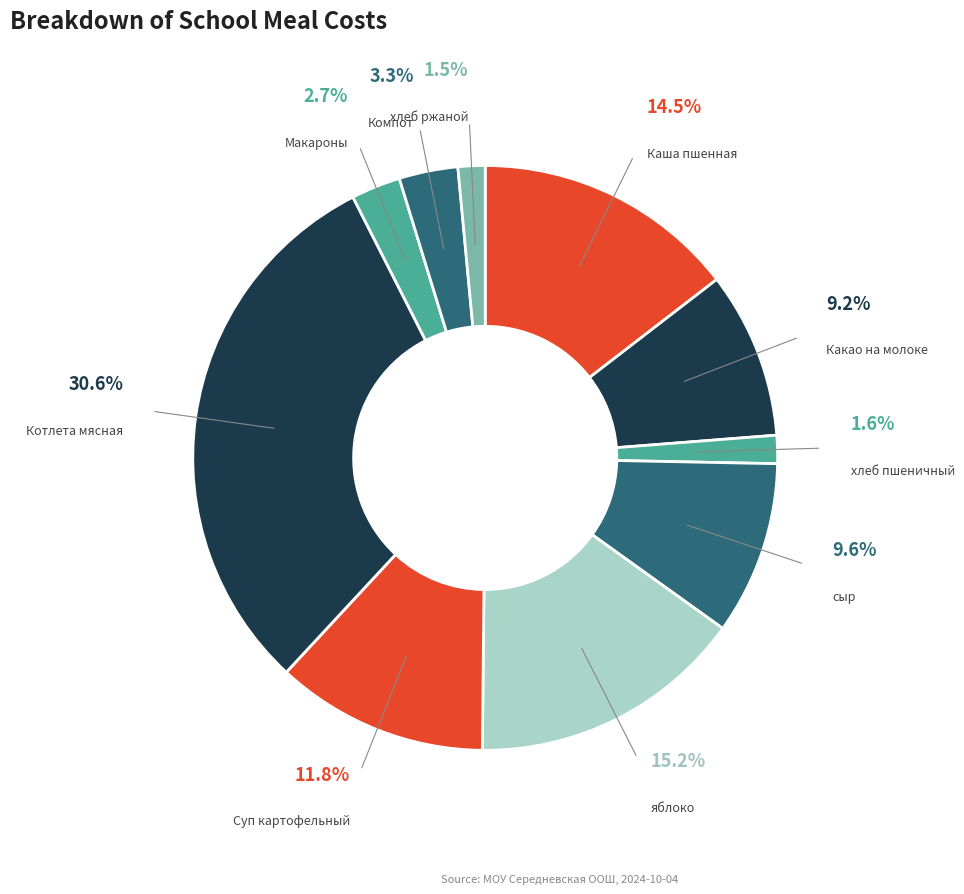

To the nearest percent, what is the combined percentage of Какао на молоке and Котлета мясная паровая?

40%